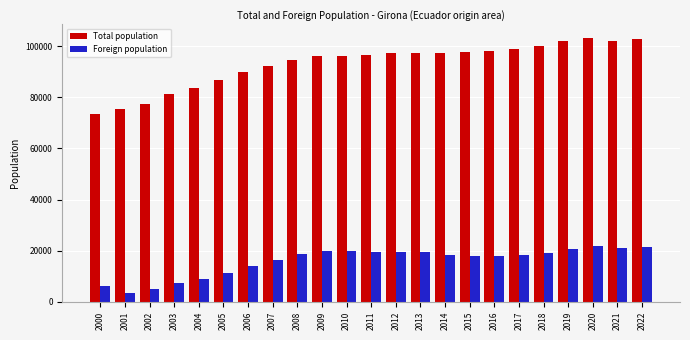

Which series has the largest total across all categories?

Total population